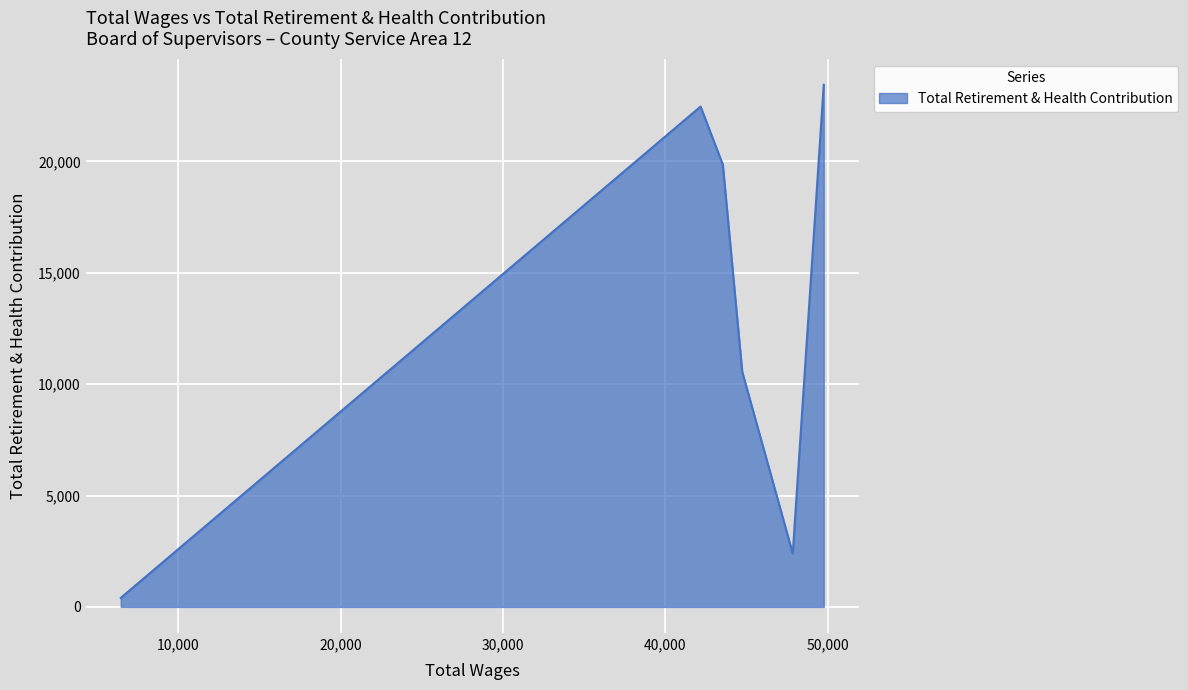

True or false: the data has more than 1 interior local peaks.

False